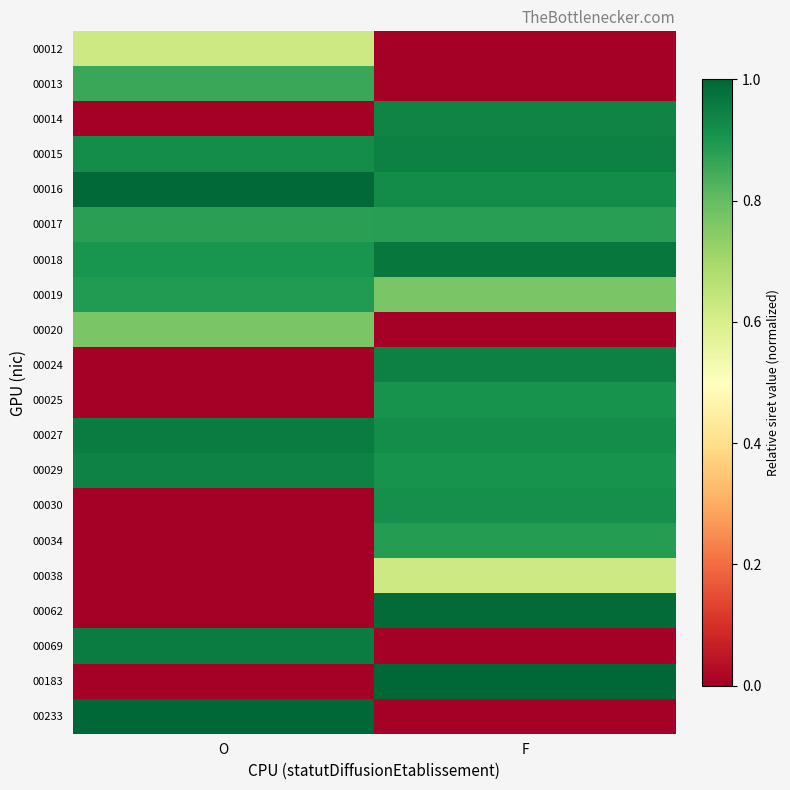

Reading left to right, list all the values displayed in this chart.

00012: O=0.6	F=0.0
00013: O=0.9	F=0.0
00014: O=0.0	F=0.9
00015: O=0.9	F=0.9
00016: O=1.0	F=0.9
00017: O=0.9	F=0.9
00018: O=0.9	F=1.0
00019: O=0.9	F=0.8
00020: O=0.8	F=0.0
00024: O=0.0	F=0.9
00025: O=0.0	F=0.9
00027: O=1.0	F=0.9
00029: O=0.9	F=0.9
00030: O=0.0	F=0.9
00034: O=0.0	F=0.9
00038: O=0.0	F=0.6
00062: O=0.0	F=1.0
00069: O=1.0	F=0.0
00183: O=0.0	F=1.0
00233: O=1.0	F=0.0